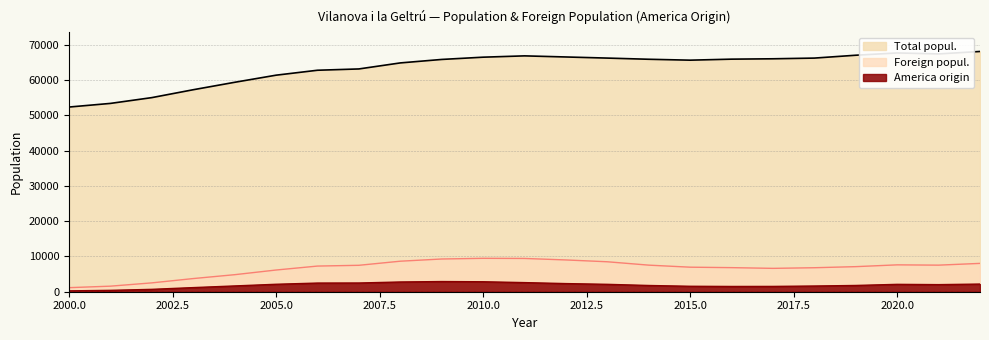

What is the approximate value of America origin at 2020.0, to the nearest 10?

2090